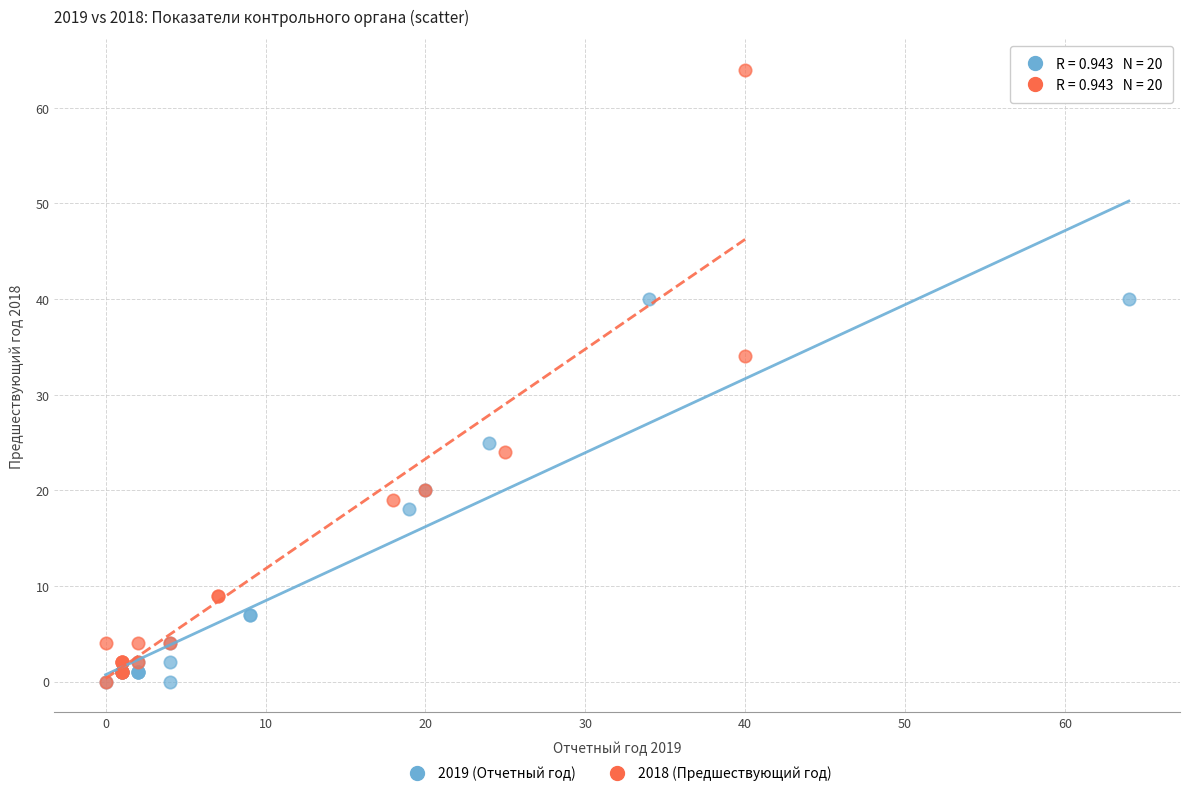

Which series has the largest Y range (max minus min)?

2018 (Предшествующий год)